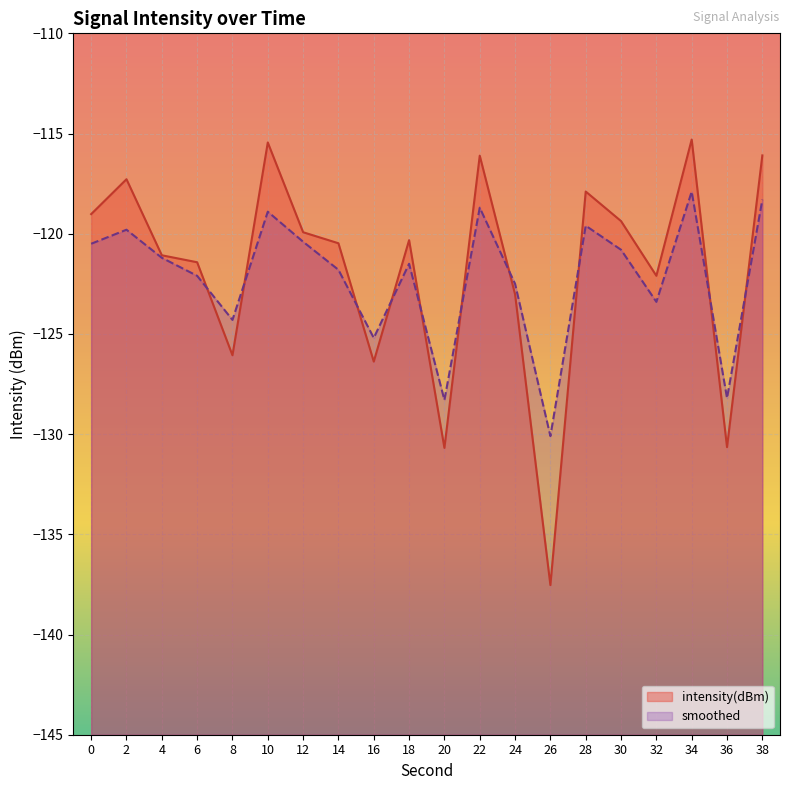

At which category does intensity(dBm) reach its first local peak?

2